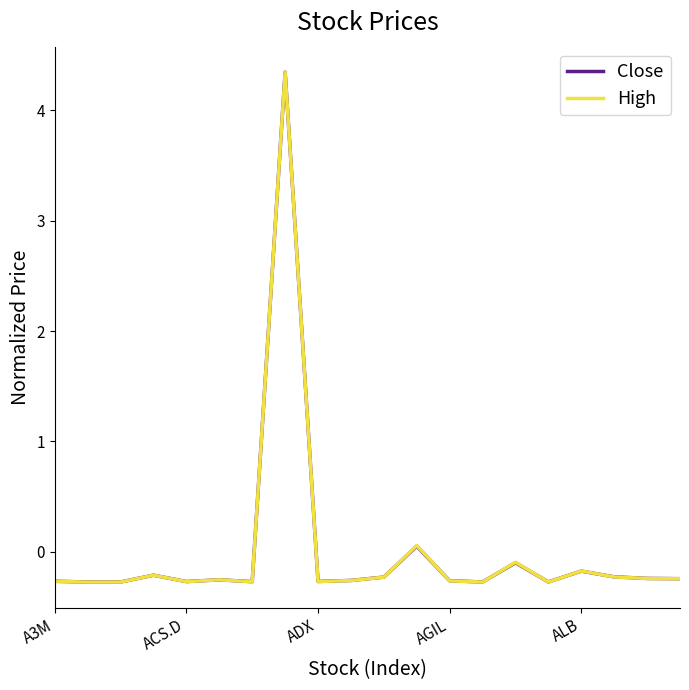

Which series has the largest range (max minus min)?

High